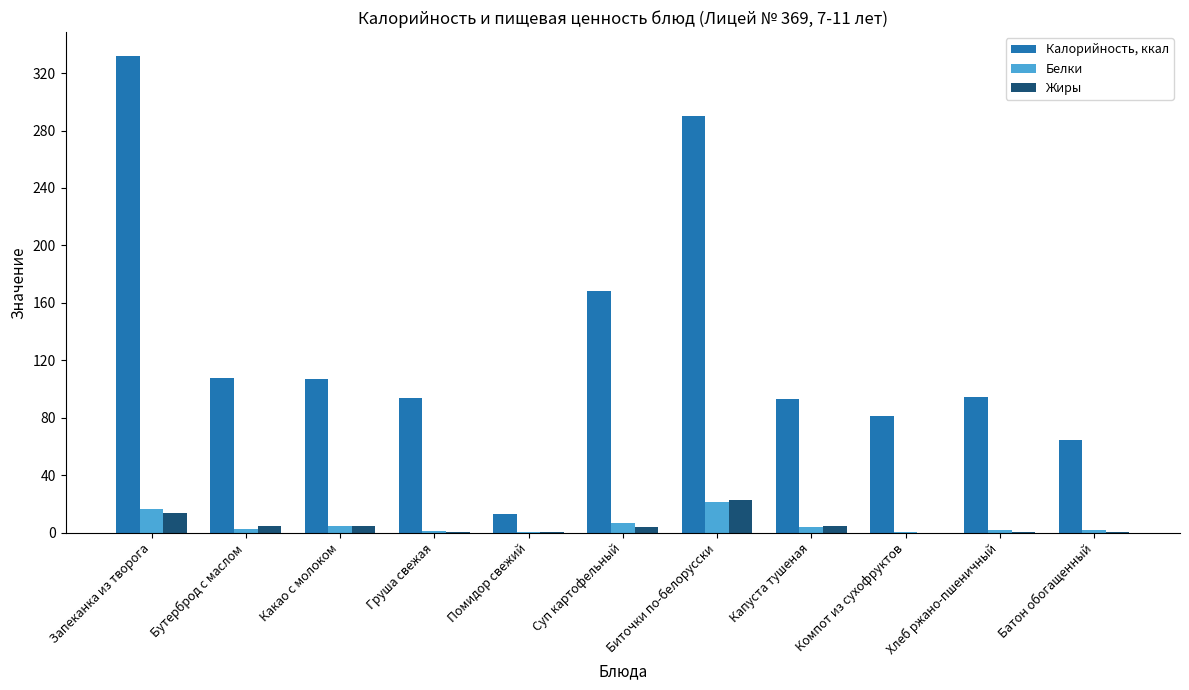

How many series are shown in this chart?

3